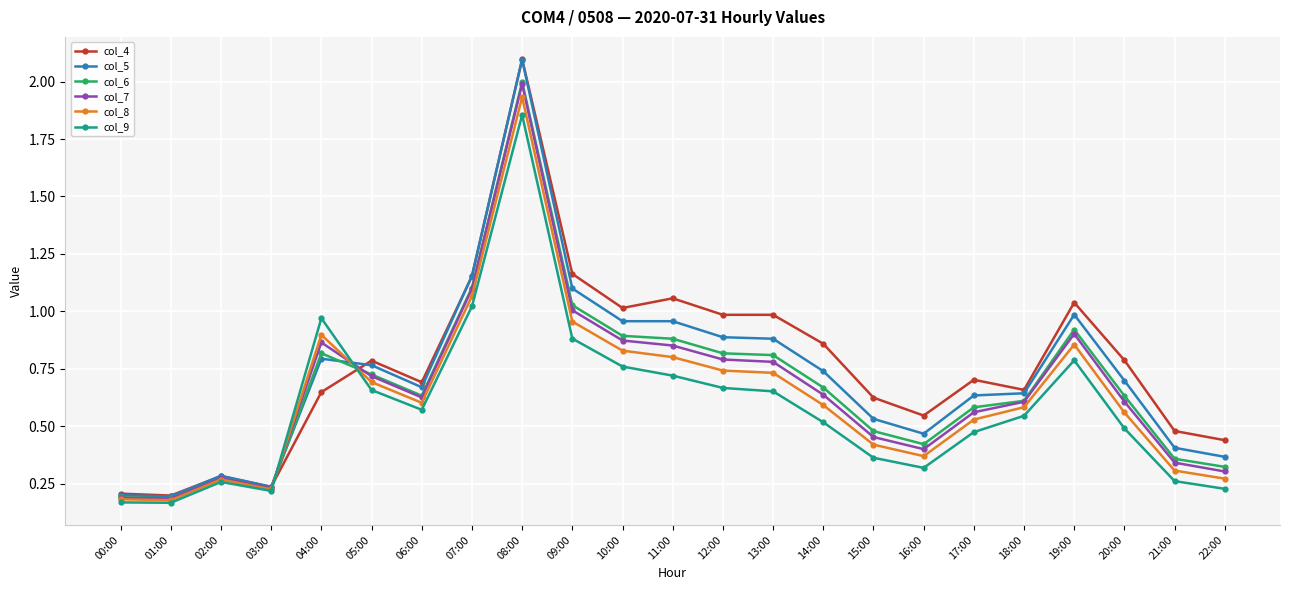

What is the greatest value displayed?

2.1